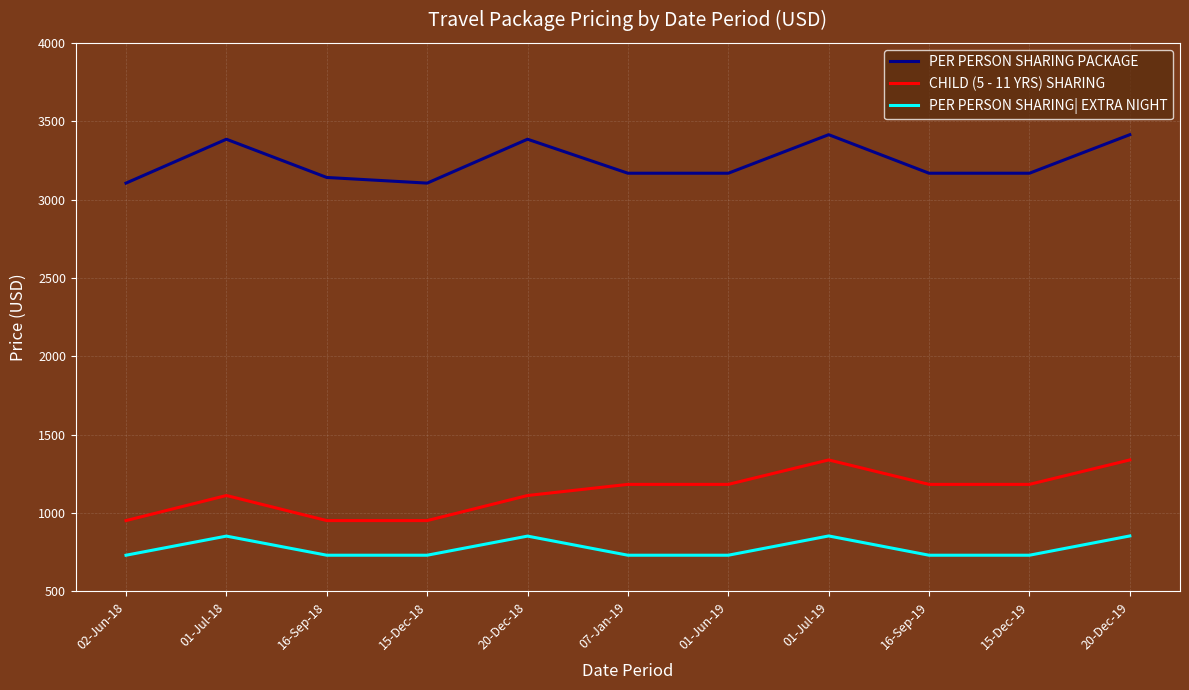

At 01-Jun-19, list the series in order from largest to smallest.

PER PERSON SHARING PACKAGE, CHILD (5 - 11 YRS) SHARING, PER PERSON SHARING| EXTRA NIGHT